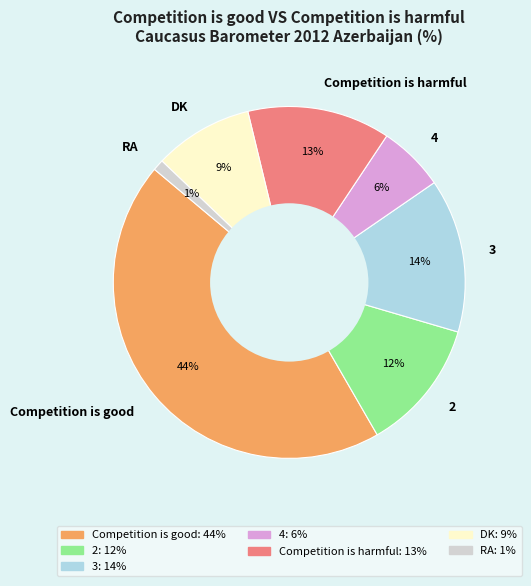

To the nearest percent, what is the difference between the largest and smallest slice percentages?

43%